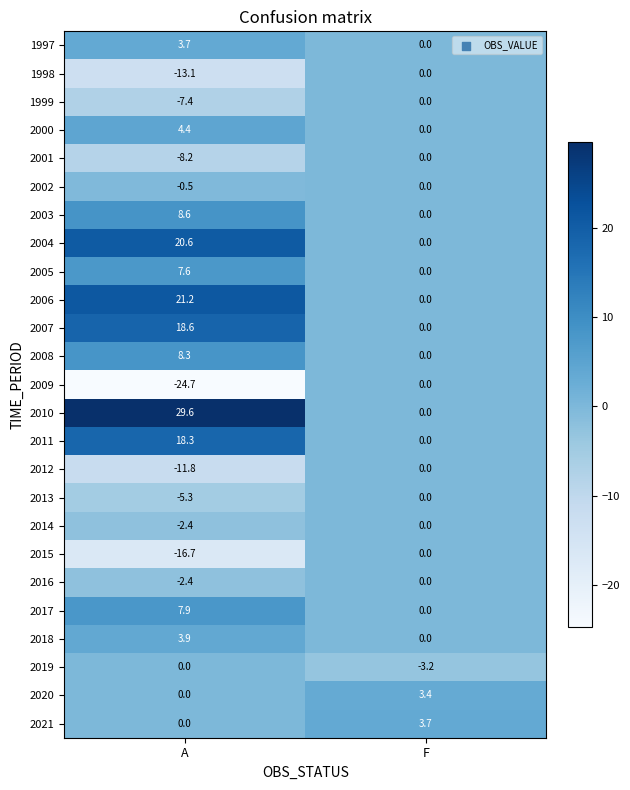

Read the 2005 value at A.

7.6